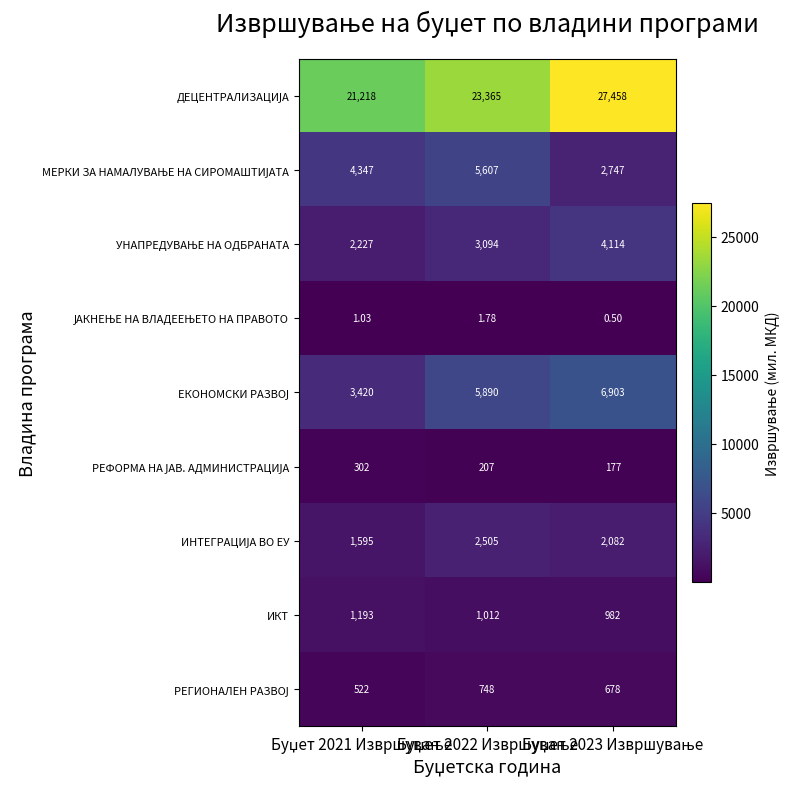

How many data points does each series have?

3